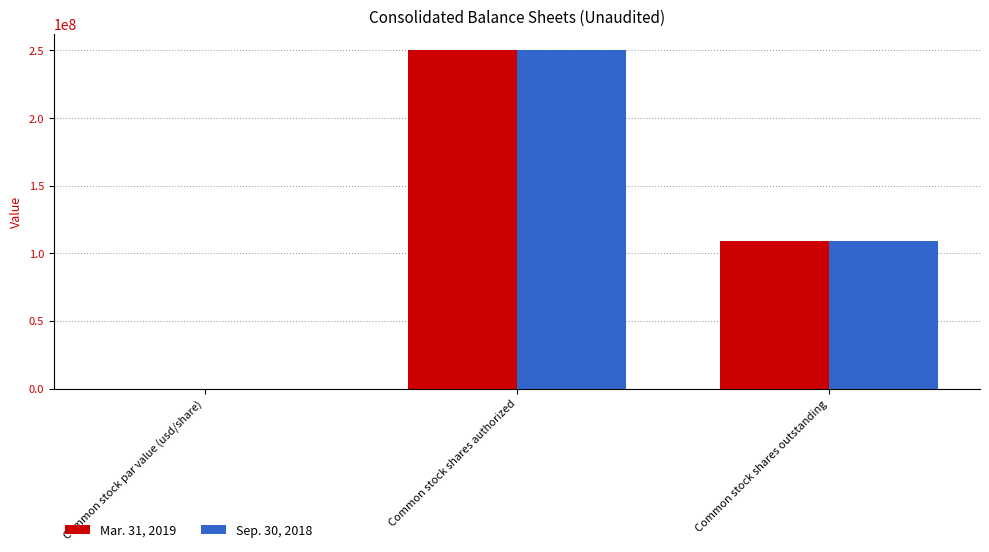

What are all the series names shown in the legend?

Mar. 31, 2019, Sep. 30, 2018